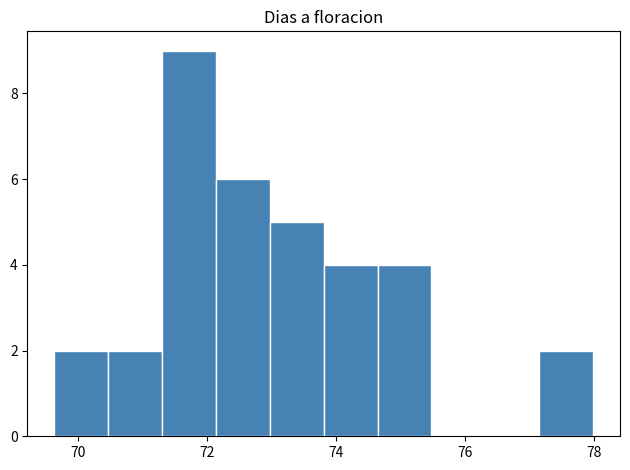

Which range on the x-axis has the tallest bar?

71.2 to 72.2